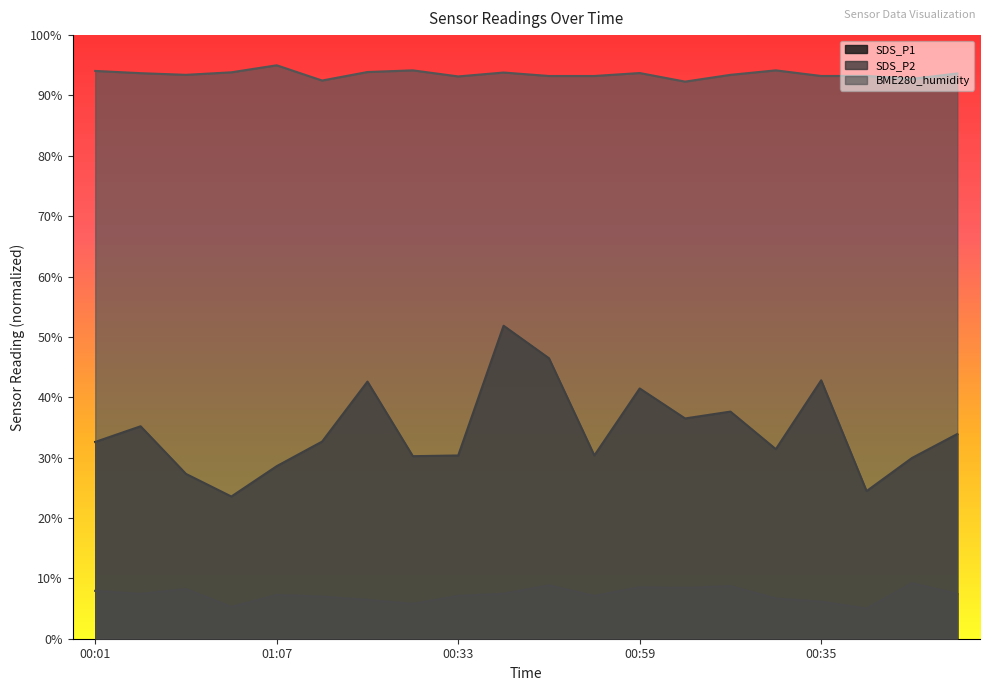

At which label does SDS_P2 first exceed 7?

00:01